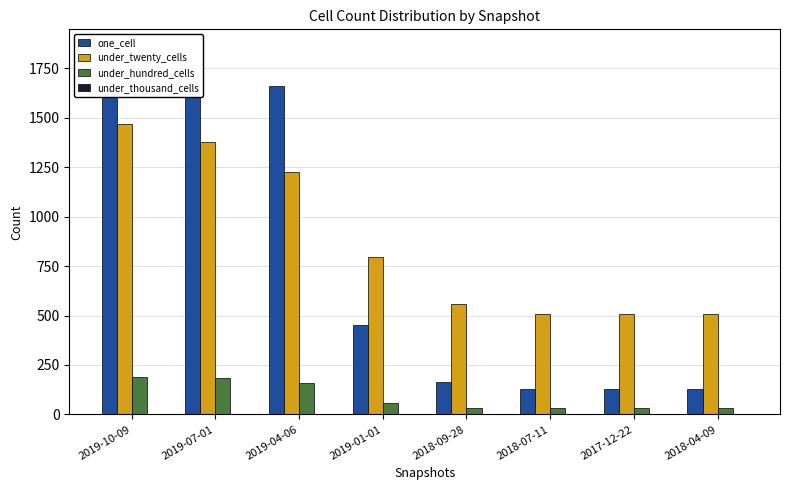

Reading left to right, transcribe all the data shown in this chart.

one_cell: 1854	1751	1662	450	164	128	128	128
under_twenty_cells: 1466	1378	1227	798	557	509	509	509
under_hundred_cells: 188	186	159	58	34	33	33	33
under_thousand_cells: 0	0	0	0	0	0	0	0